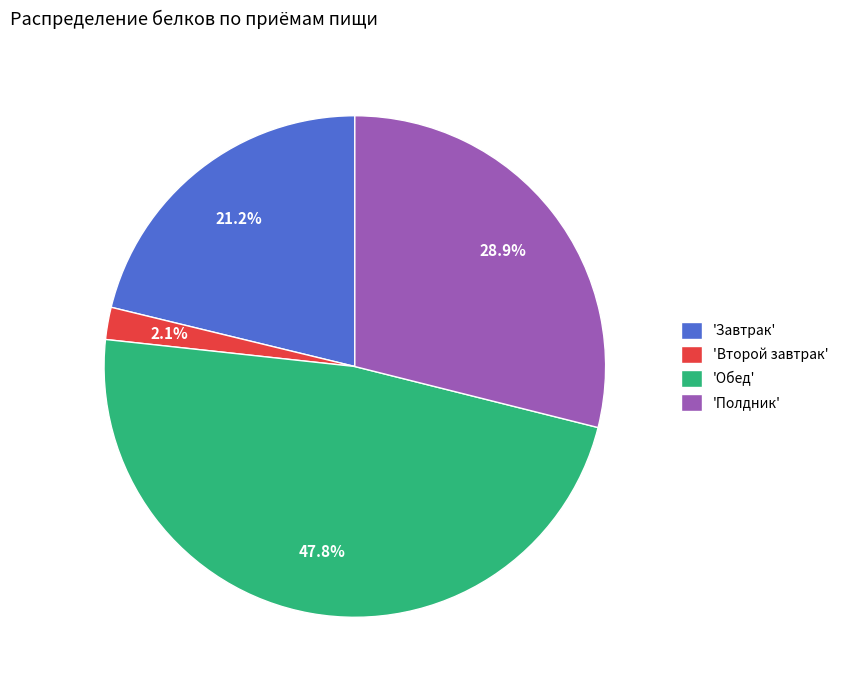

Is 'Завтрак' the majority of the pie?

No